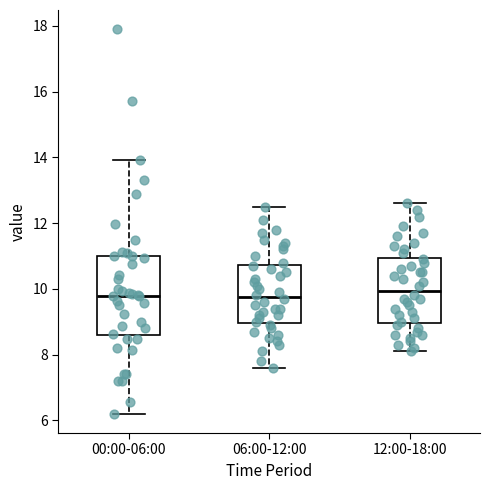

Where does the median line of the box for 00:00-06:00 sit on the y-axis? The values are not printed on the chart, so give them approximately, as read against the axis.

9.8